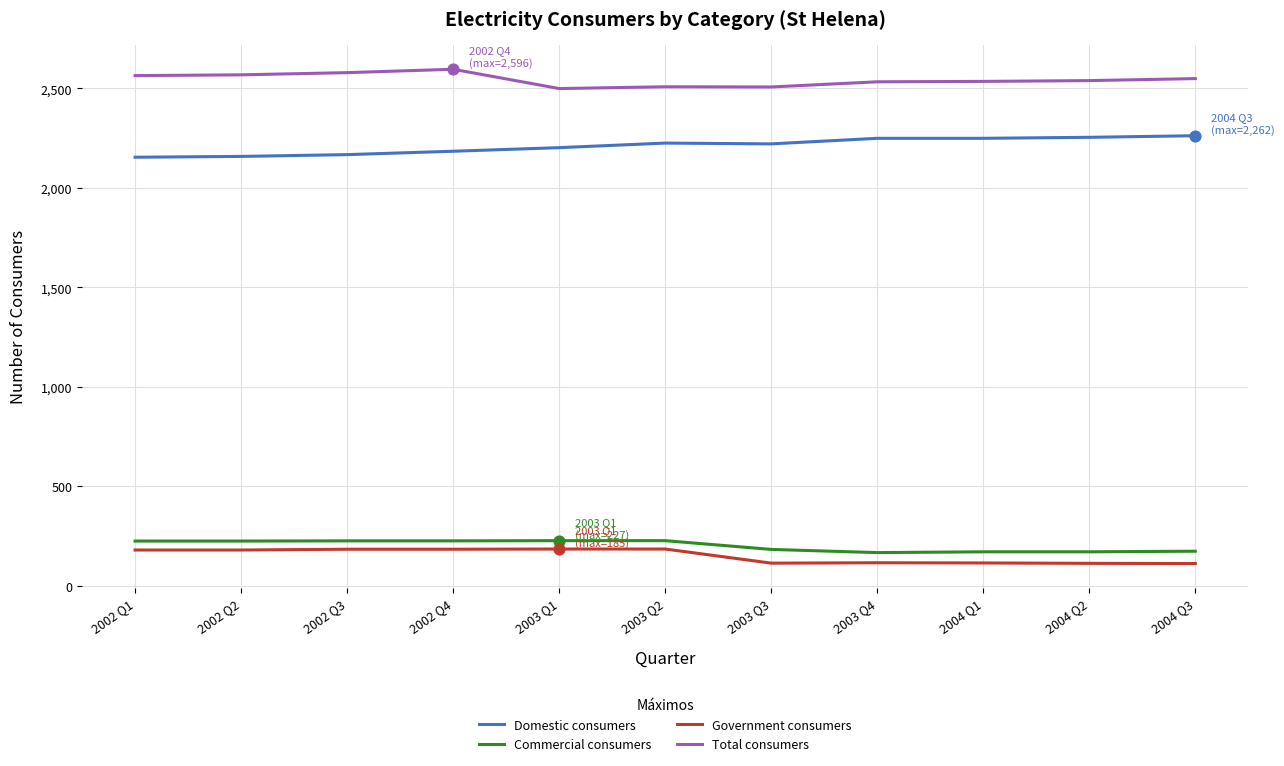

What is the spread (max minus min) of values at 2004 Q1?

2420